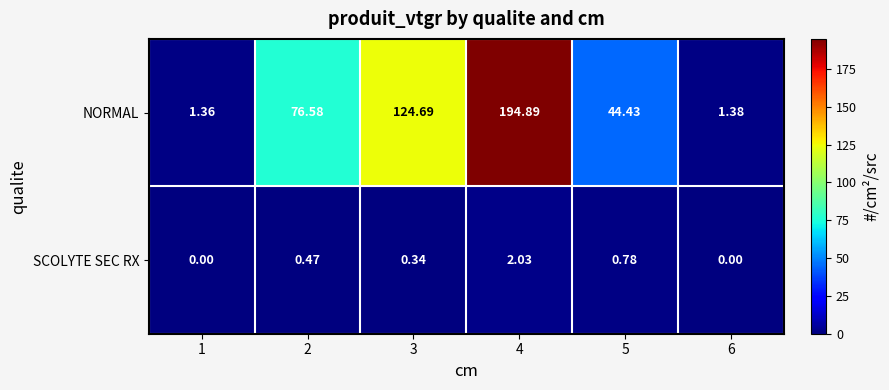

Between 1 and 6, which series saw the biggest shift?

NORMAL